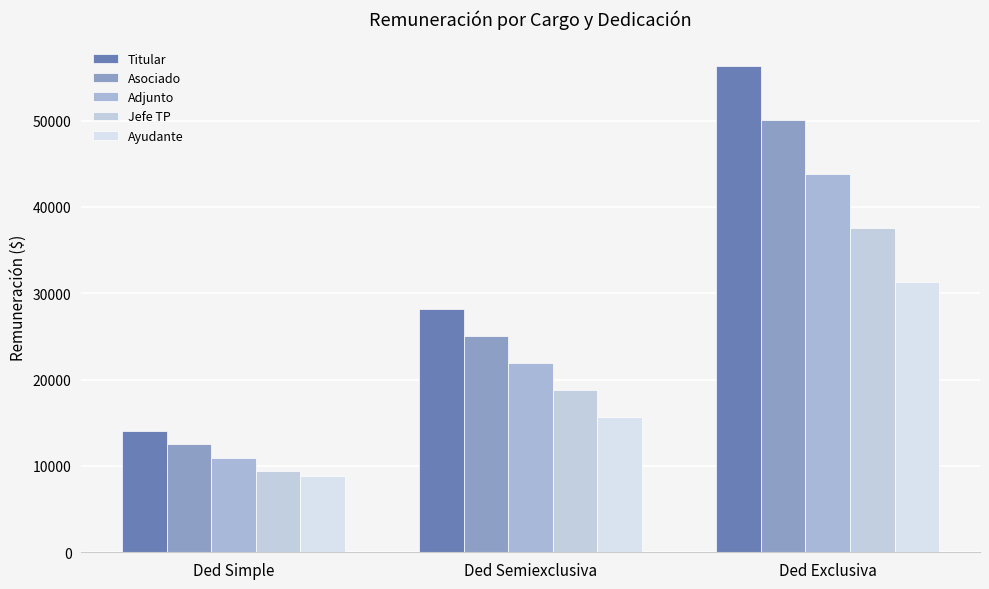

List the series in order of their overall mean, lowest first.

Ayudante, Jefe TP, Adjunto, Asociado, Titular